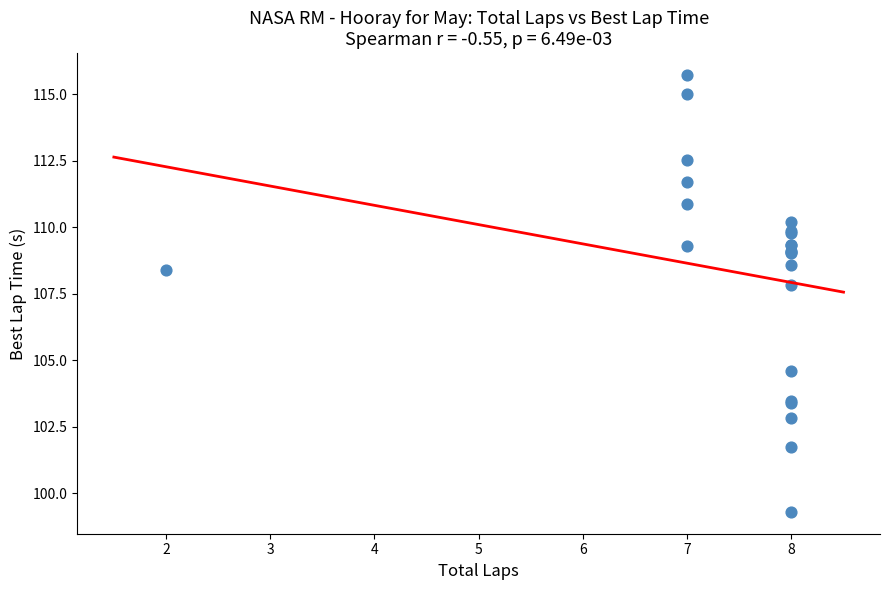

What Y value in the scatter plot is closest to 107?

107.8